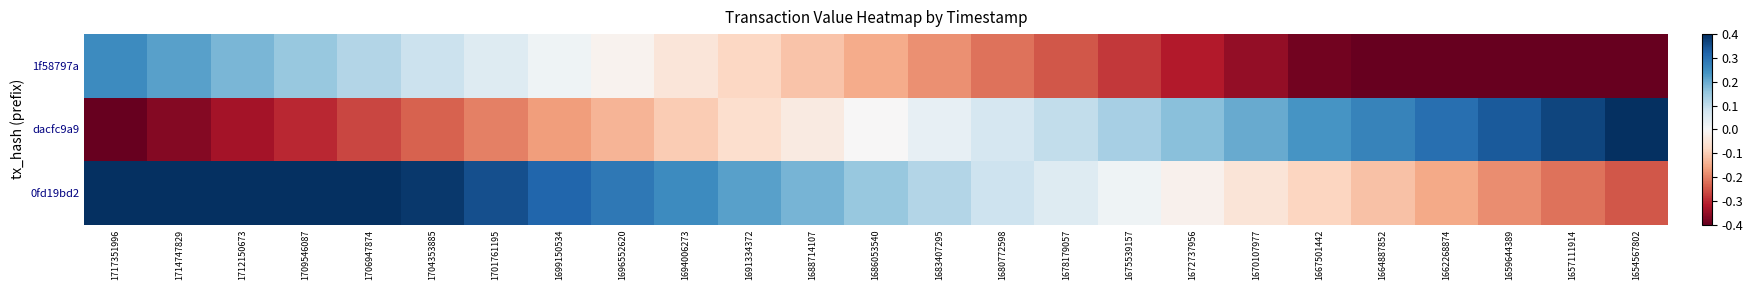

List the series in order of their peak value, lowest first.

1f58797a, dacfc9a9, 0fd19bd2